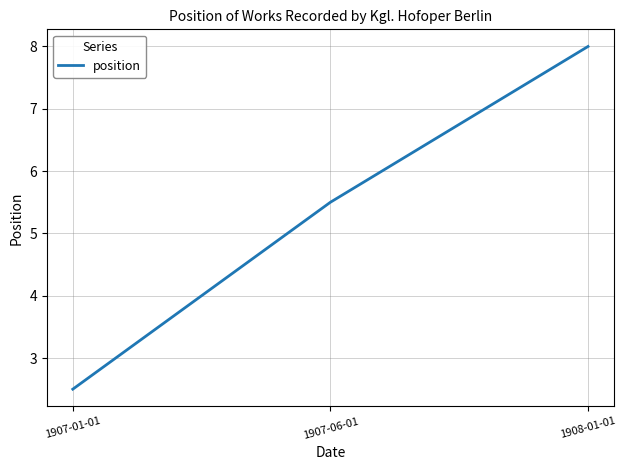

What is the greatest value displayed?

8.0